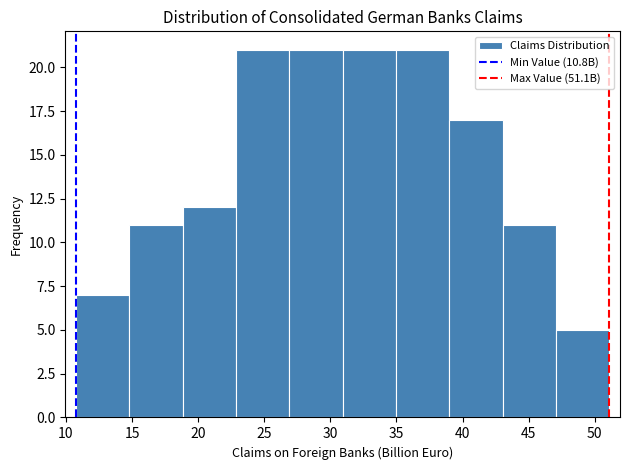

Reading left to right, transcribe this chart: for each bar, give the range it covers on the x-axis and its height. Neither the bar edges nor the heights are printed on the chart, so give them approximately, as read against the axes.

11 to 15: 7
15 to 19: 11
19 to 23: 12
23 to 27: 21
27 to 31: 21
31 to 35: 21
35 to 39: 21
39 to 43: 17
43 to 47: 11
47 to 51: 5